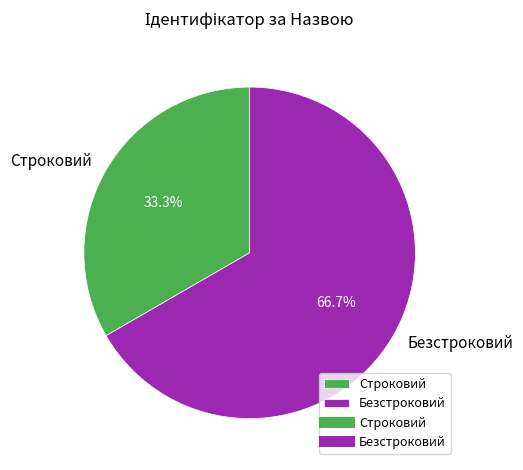

Is the sum of Безстроковий and Строковий greater than half?

Yes